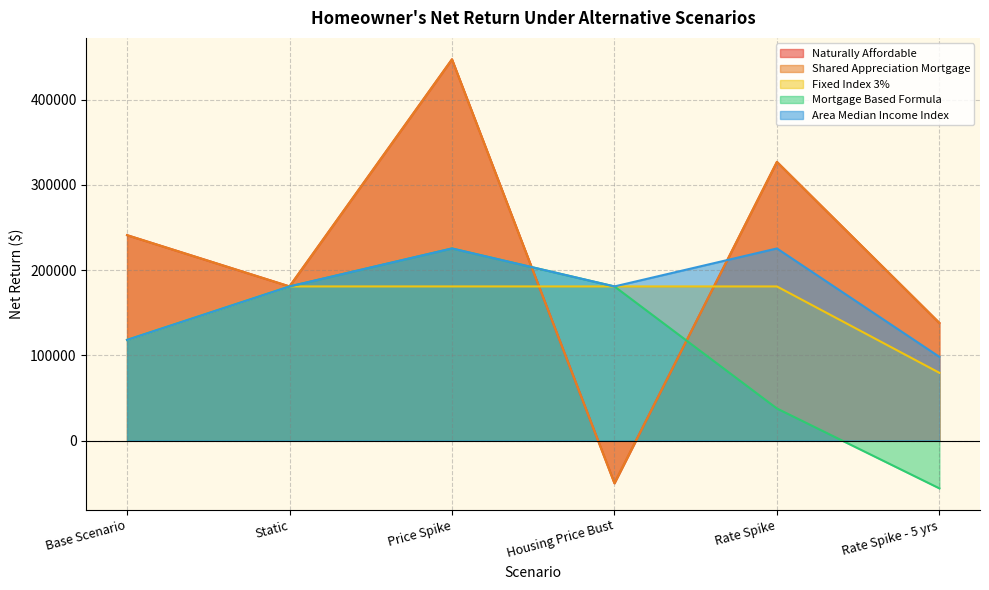

At how many categories does at least one series exceed 156722?

5